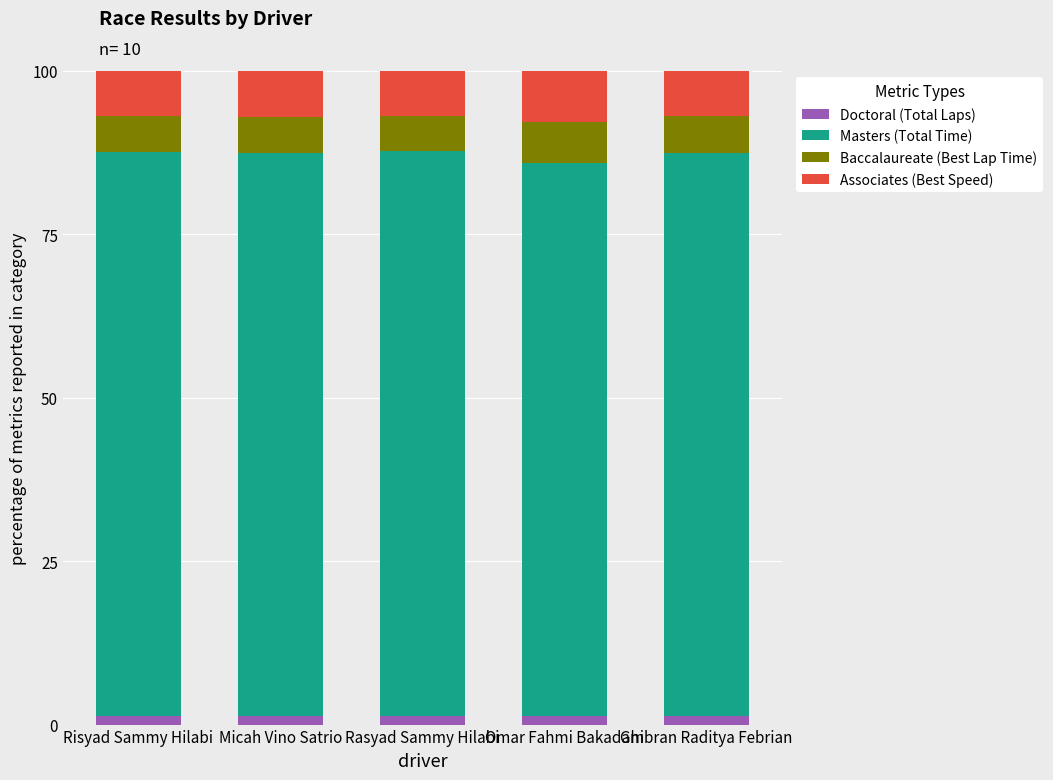

What is the sum of all Doctoral (Total Laps) values?

6.4